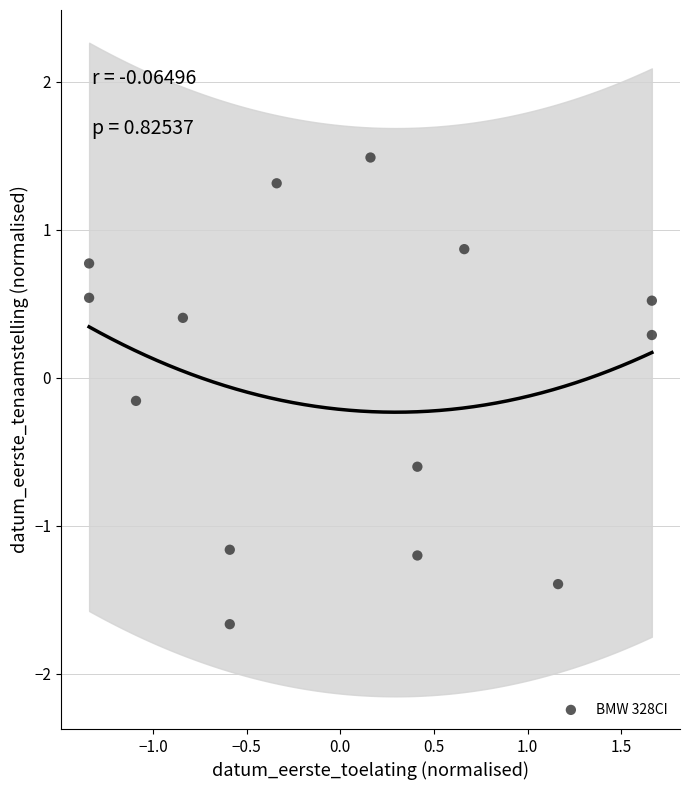

What is the range of X values (max minus min)?

3.0